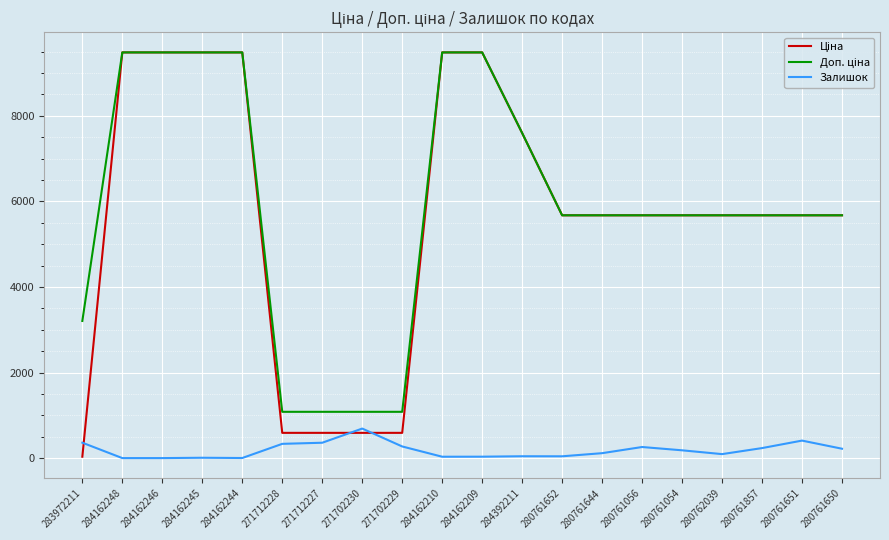

What is the spread (max minus min) of values at 280761651?

5264.8